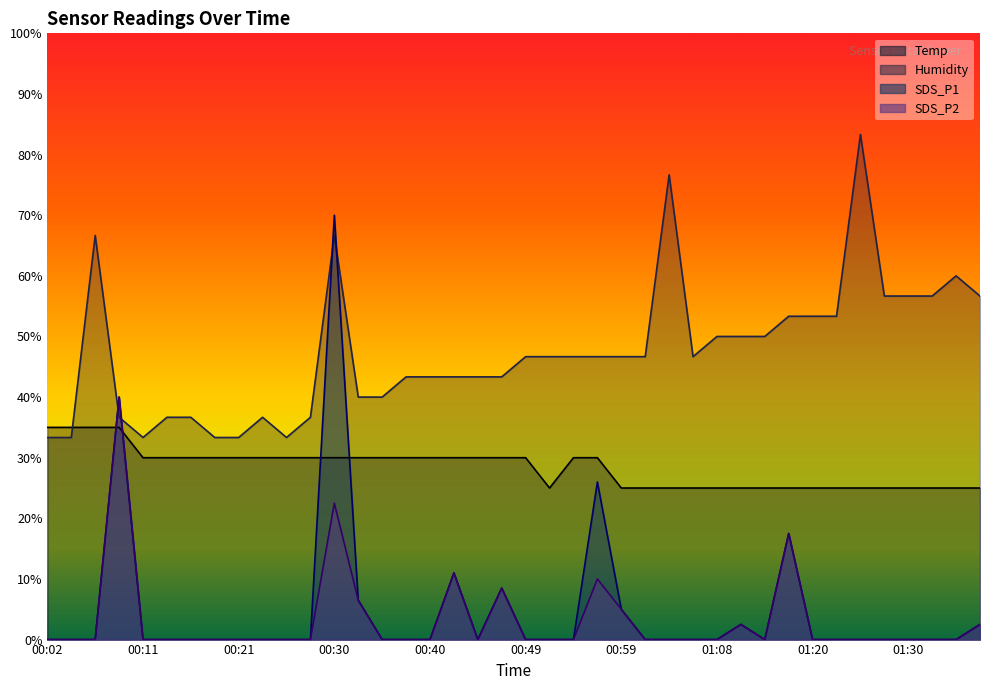

What is the greatest value displayed?

83.3